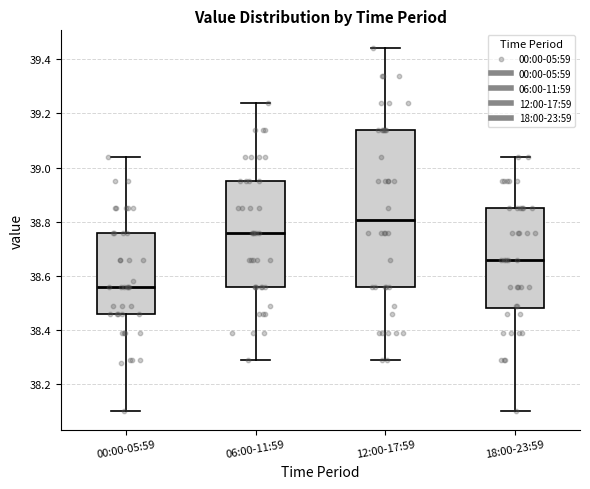

Where is the upper edge of the box for 06:00-11:59 on the y-axis? The values are not printed on the chart, so give them approximately, as read against the axis.

38.96